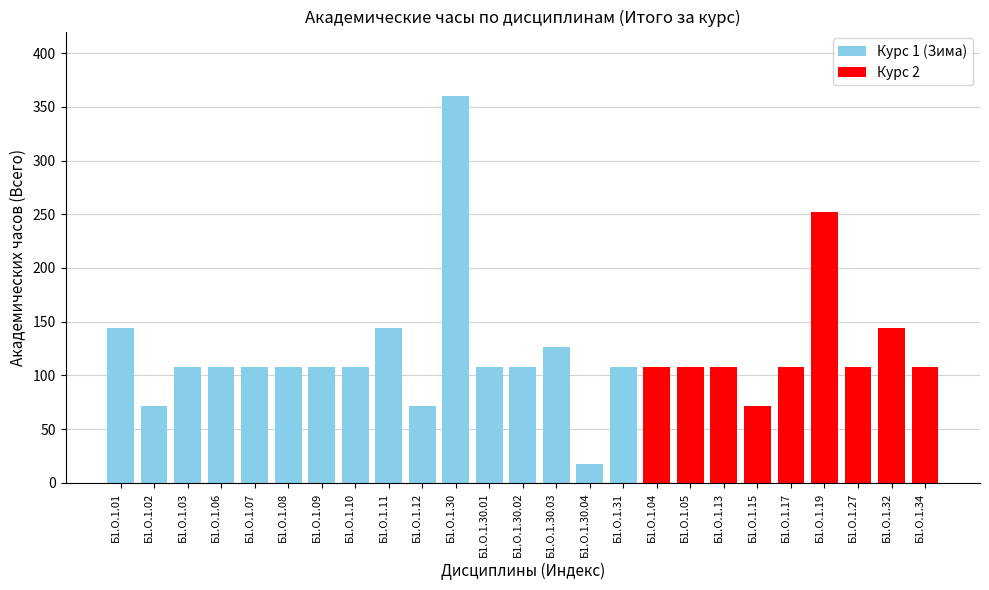

What is the smallest value displayed?

18